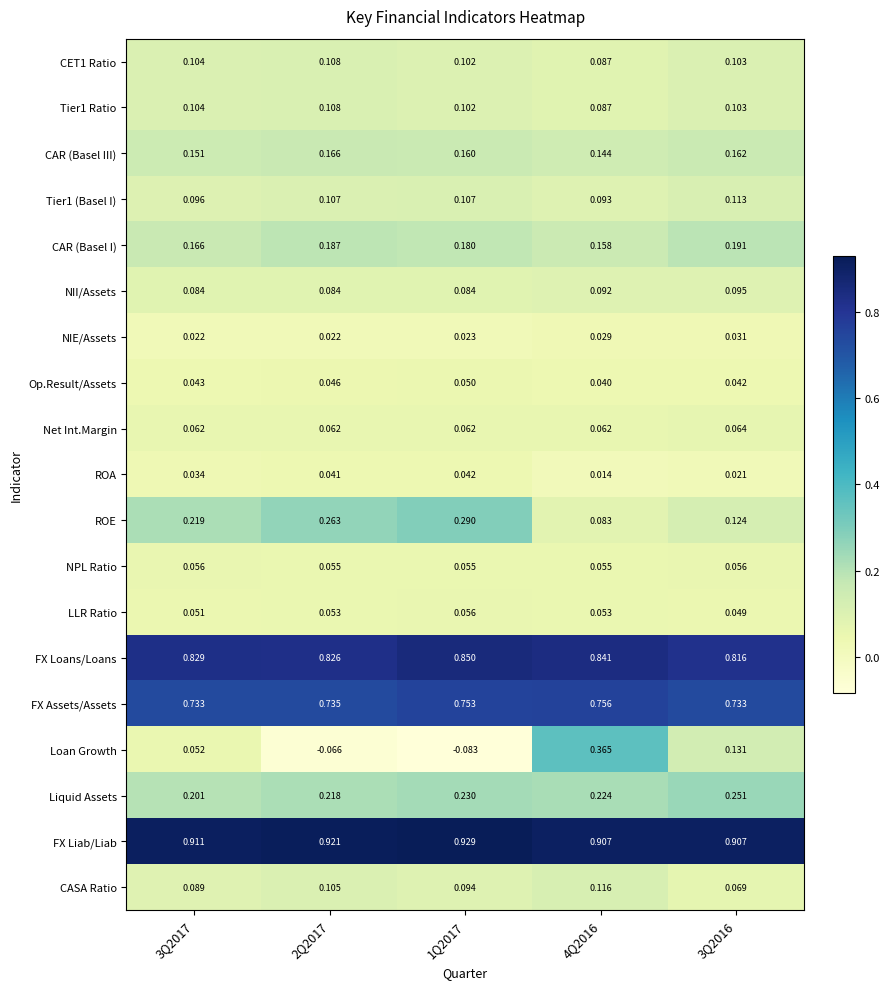

Which series has the widest spread of values?

Loan Growth